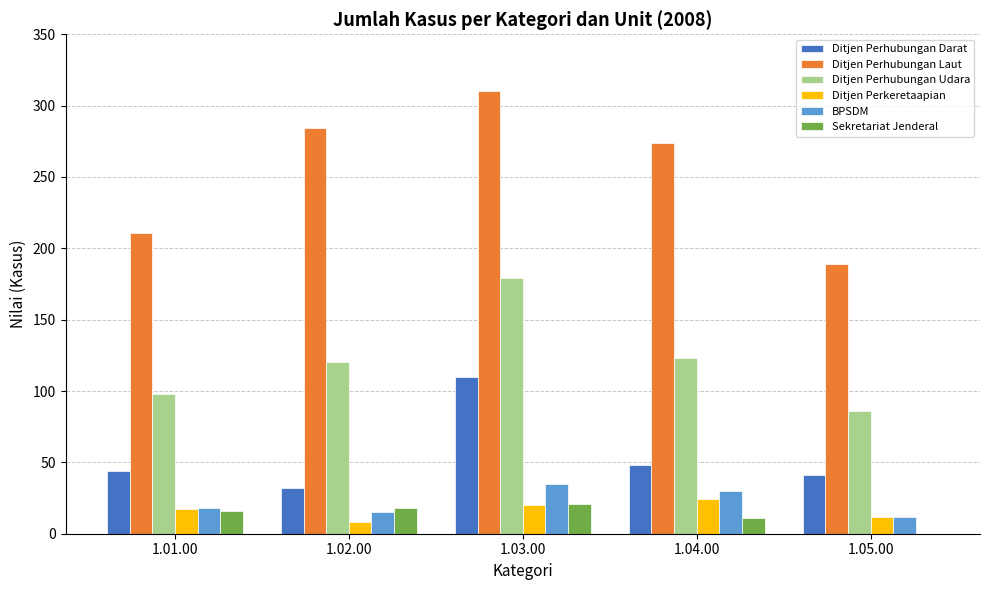

Is the value of Sekretariat Jenderal at 1.01.00 greater than the value of Ditjen Perhubungan Udara at 1.04.00?

No